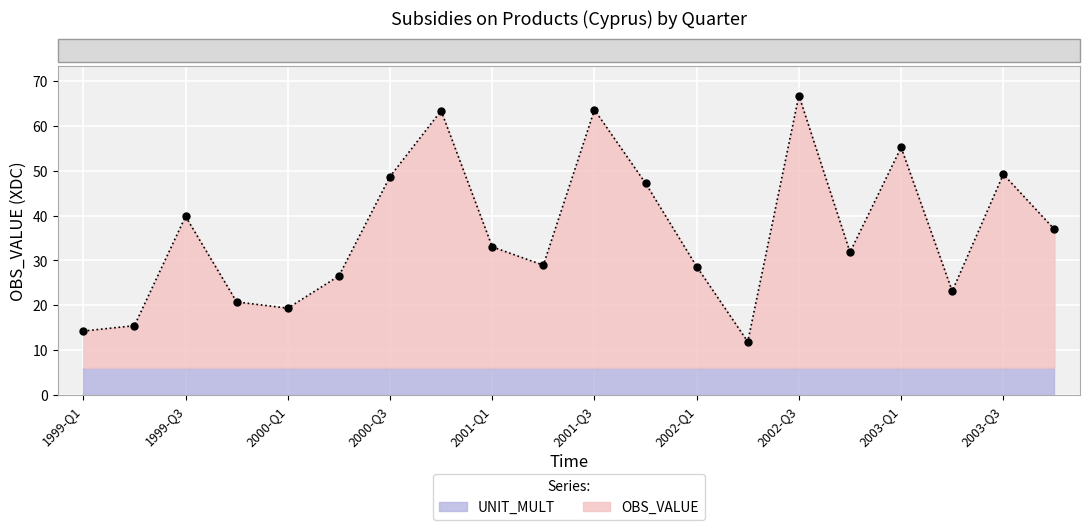

Reading left to right, what are all the values shown in this chart?

14.2	15.4	39.8	20.7	19.3	26.5	48.7	63.4	33.0	28.9	63.6	47.2	28.6	11.8	66.8	31.8	55.2	23.1	49.2	36.9